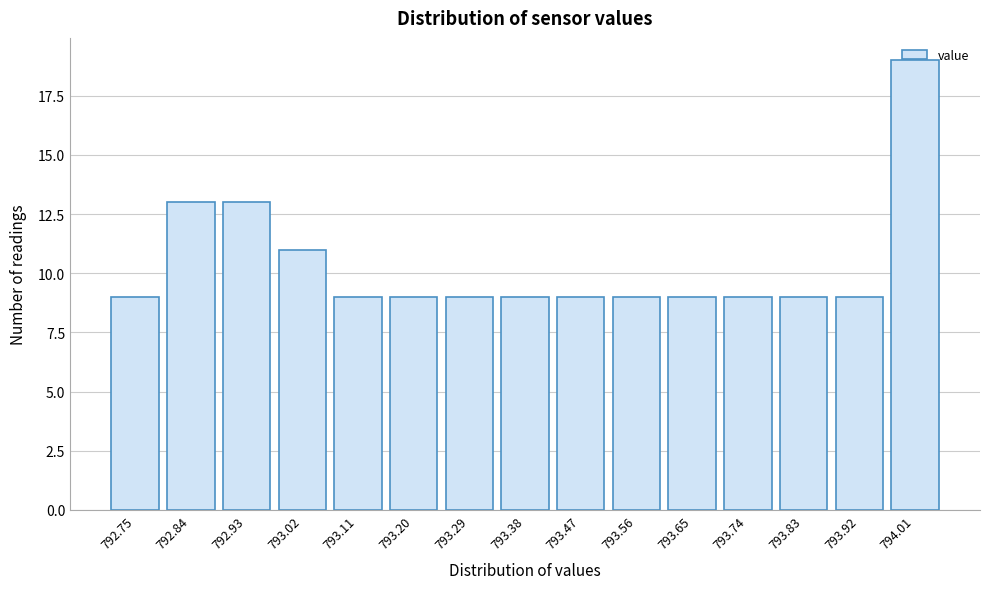

At which category does the chart reach its peak across all series?

794.01